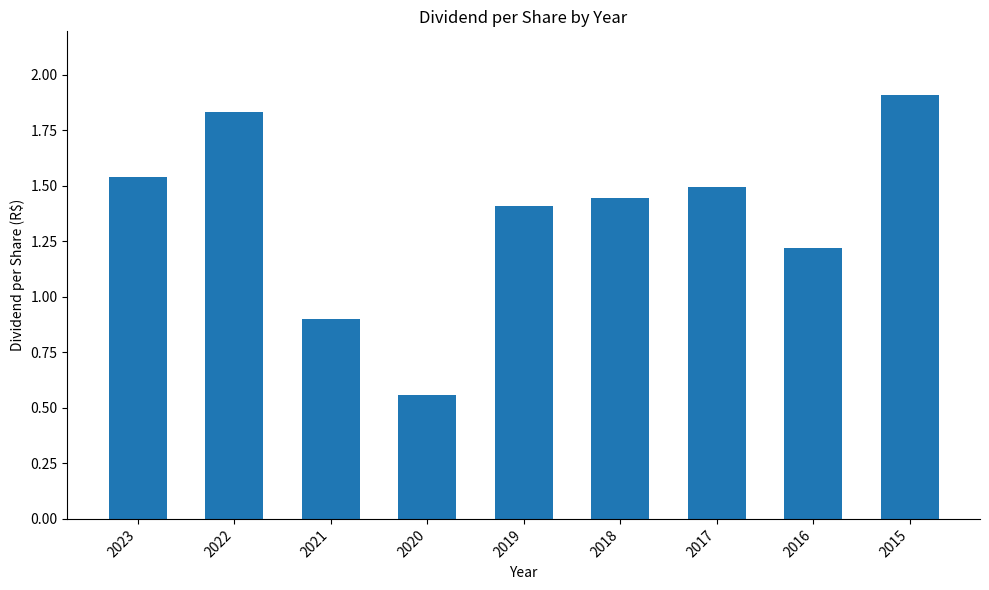

Where is the data nearest to the value 1?

2021